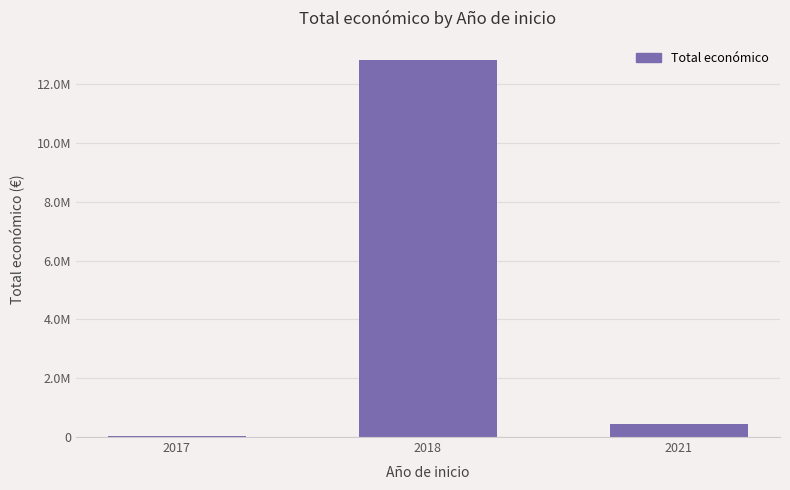

What is the difference between the values at 2018 and 2021?

12413751